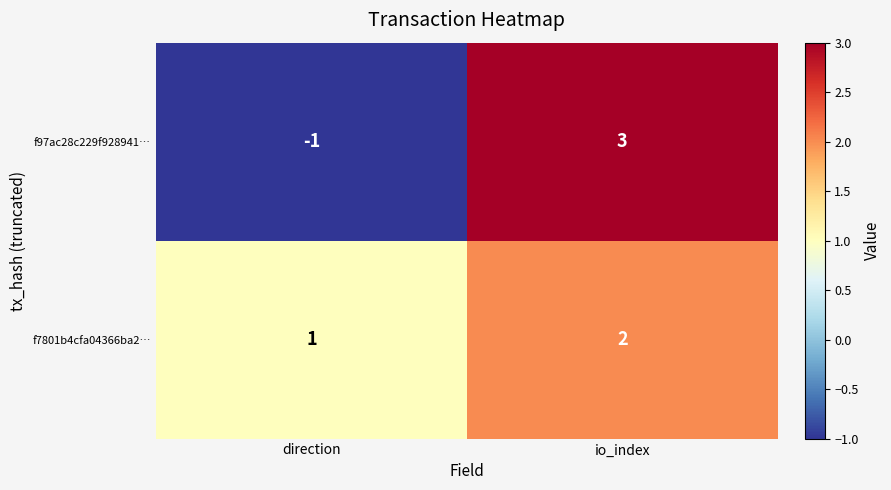

List the series in order of their peak value, highest first.

f97ac28c229f928941…, f7801b4cfa04366ba2…